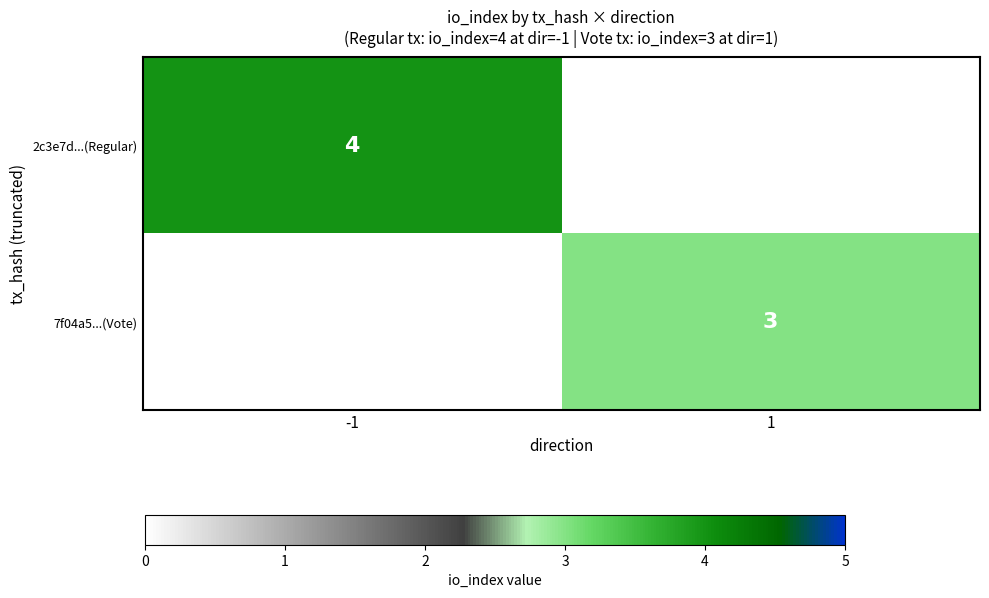

At how many categories does at least one series exceed 3?

1